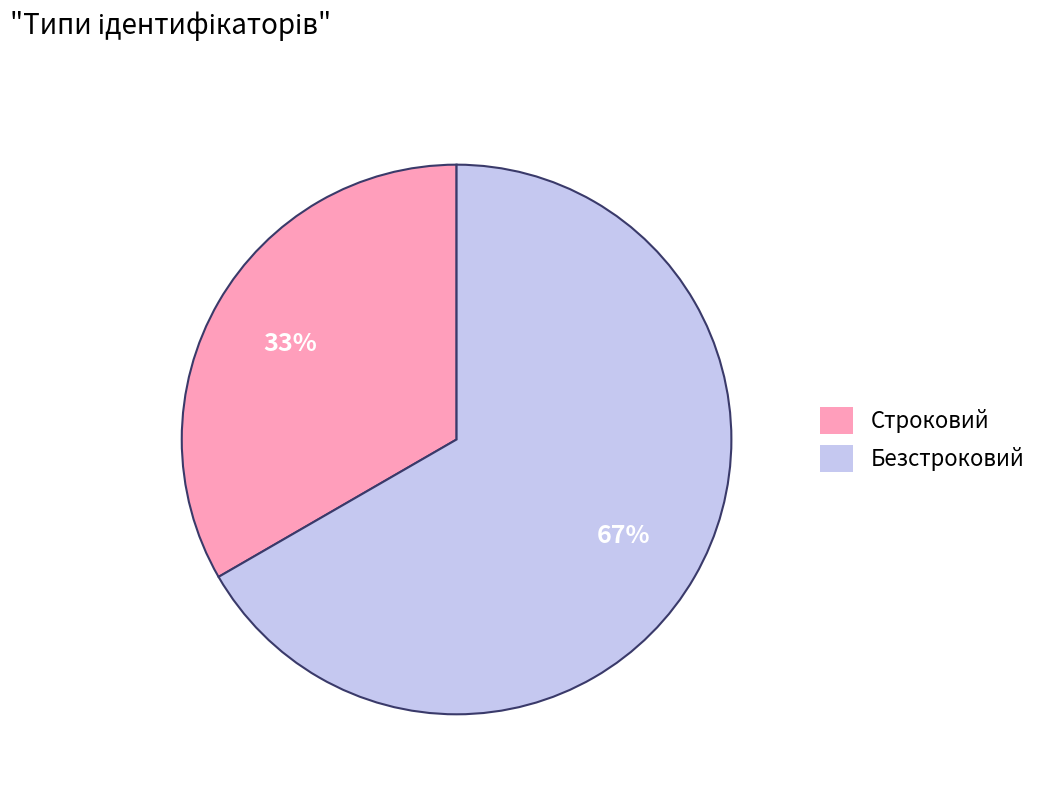

Which has a higher value, Безстроковий or Строковий?

Безстроковий